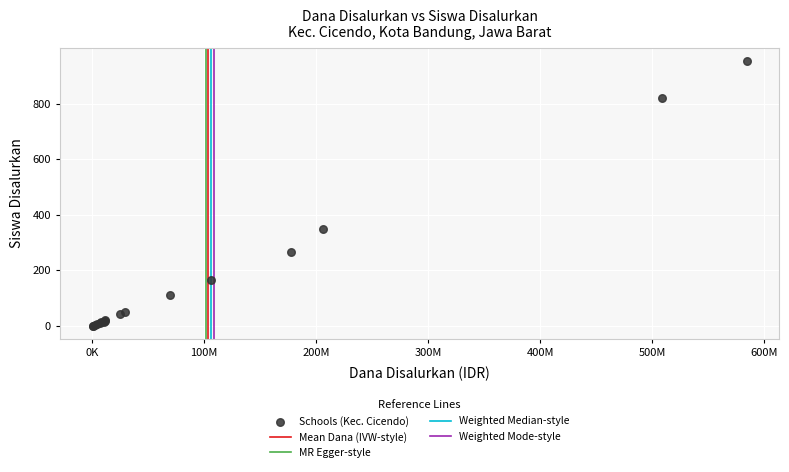

What Y value in the scatter plot is closest to 476?

348